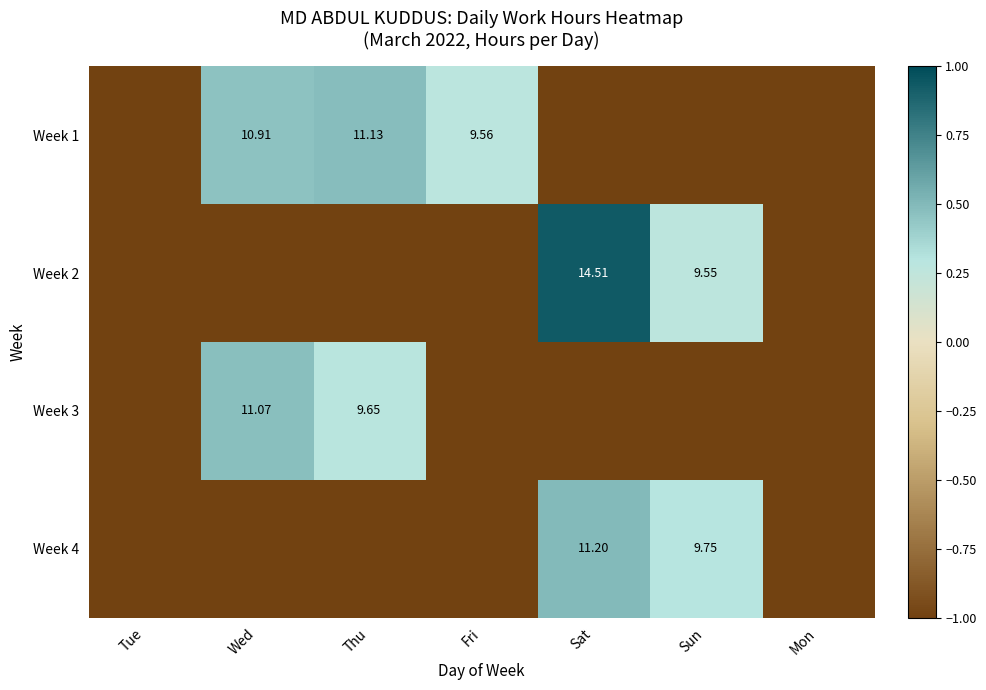

Is the value of Week 3 at Thu greater than the value of Week 1 at Thu?

No